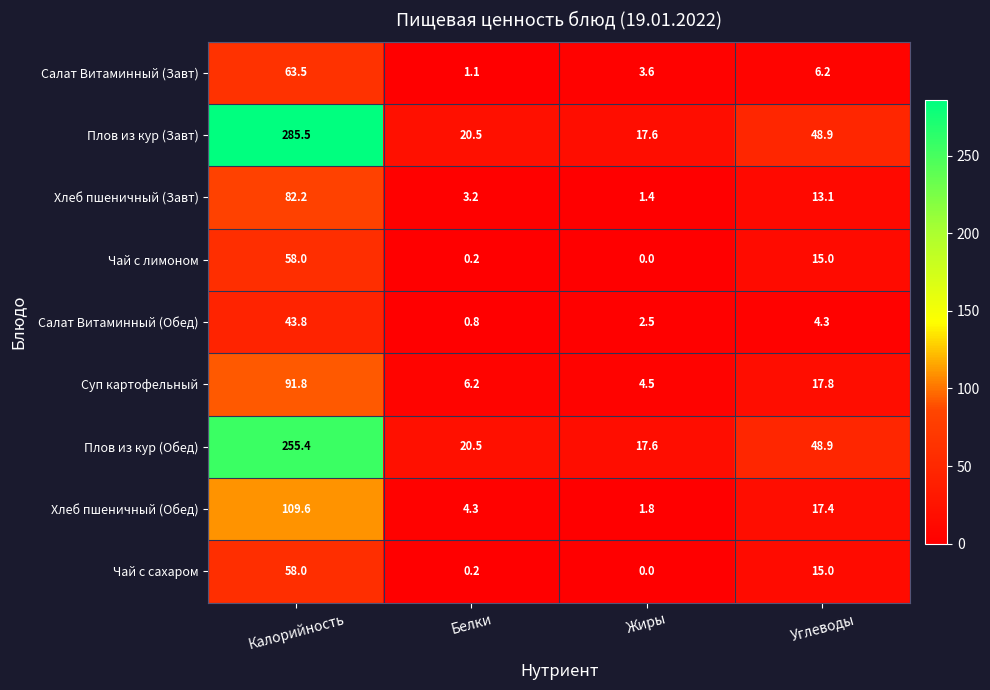

What is the difference between the highest and lowest values at Белки?

20.3